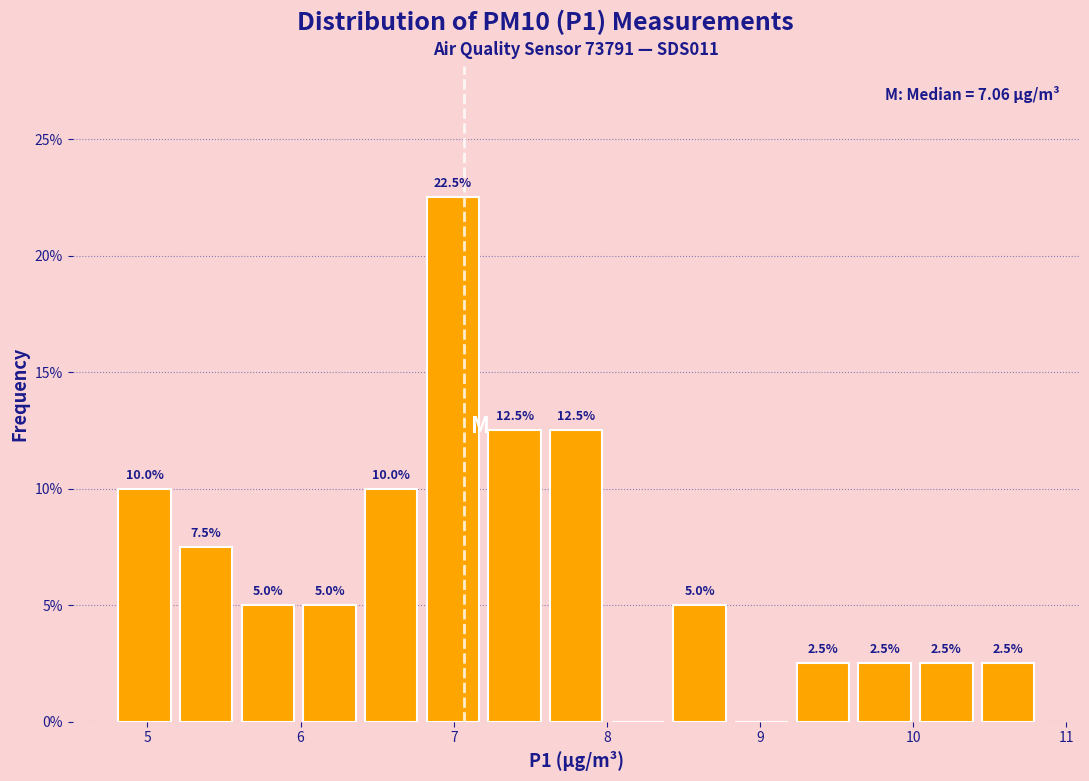

Which range on the x-axis has the tallest bar?

6.8 to 7.2